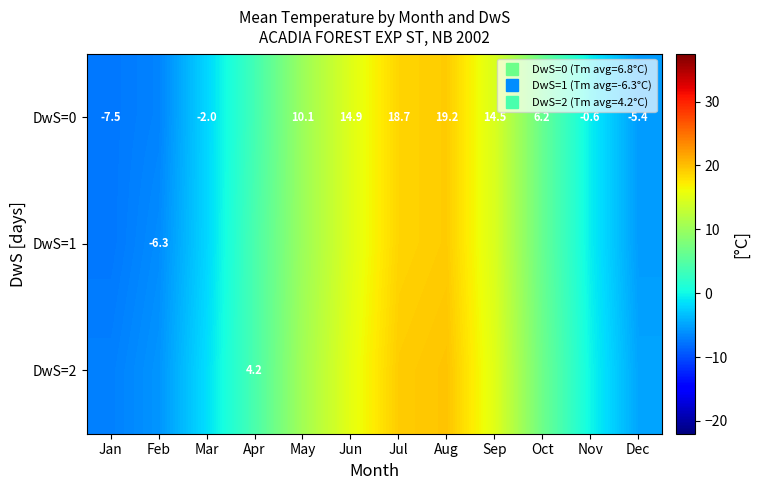

What is the total value across all series at Sep?

44.0